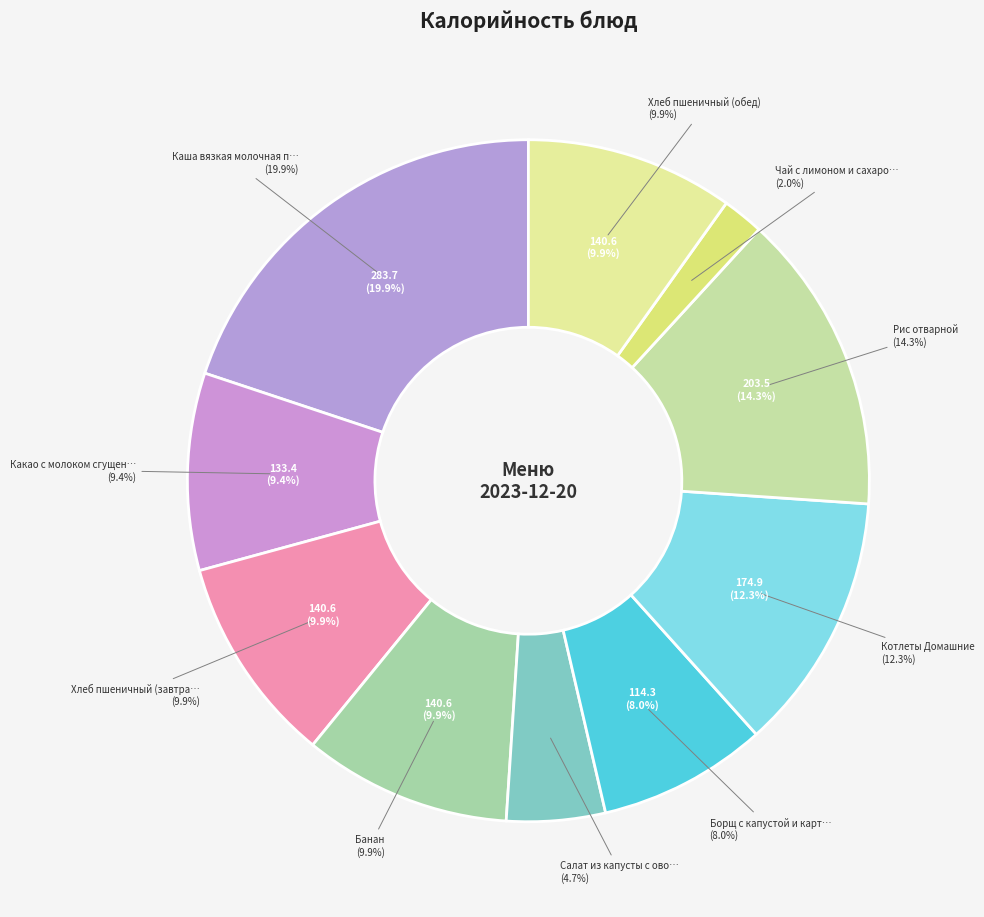

Is it true that Какао с молоком сгущенным is 9% of the pie?

True